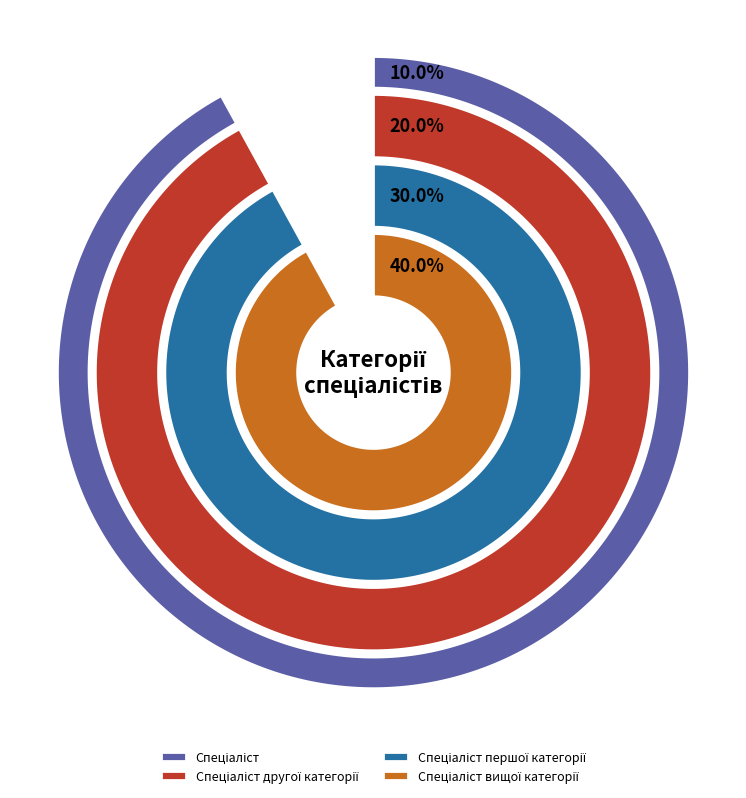

How many slices are in this pie chart?

4